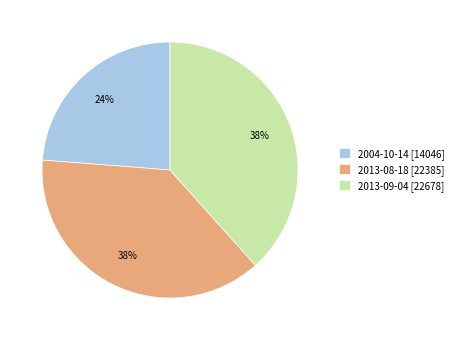

Which category has the smallest portion of the pie?

2004-10-14